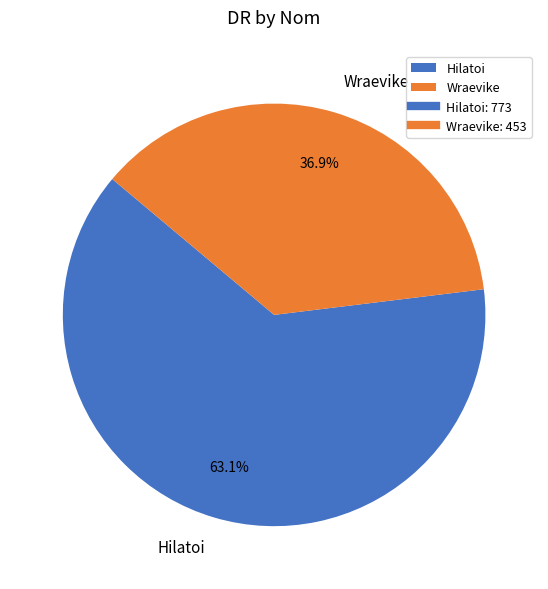

What is the ratio of the value at Wraevike to the value at Hilatoi?

0.6